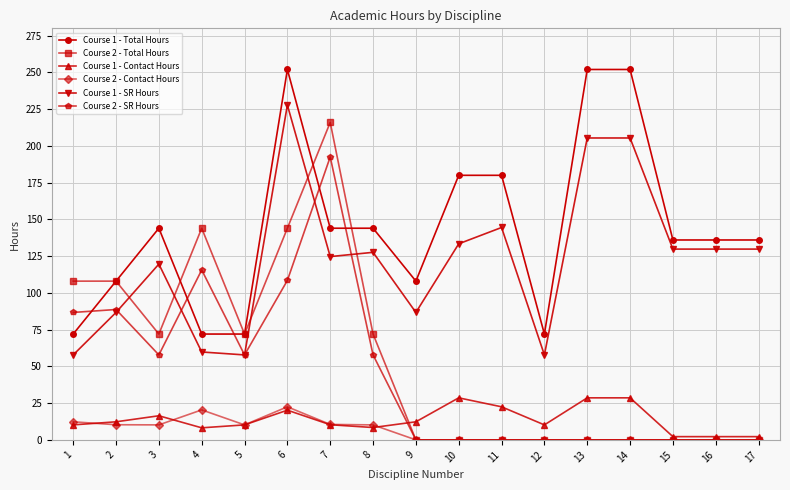

How many lines are shown in the chart?

6